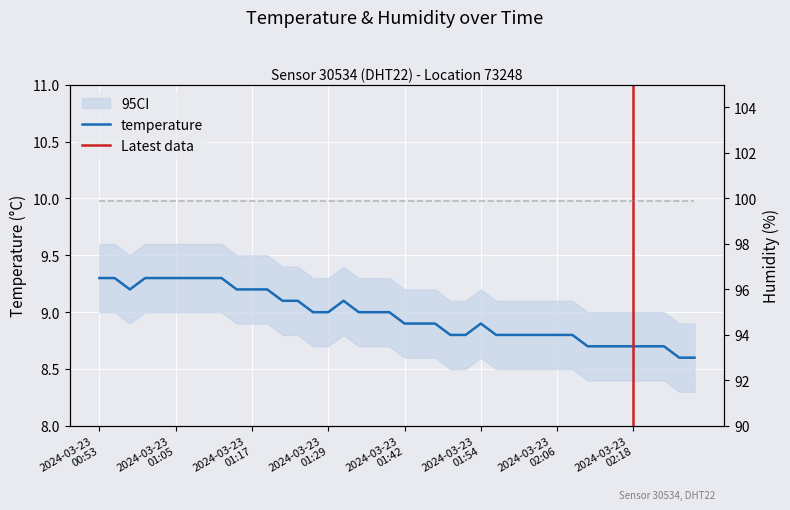

List the labels in order of value, largest first.

2024-03-23T00:53, 2024-03-23T00:55, 2024-03-23T01:00, 2024-03-23T01:03, 2024-03-23T01:05, 2024-03-23T01:08, 2024-03-23T01:10, 2024-03-23T01:12, 2024-03-23T00:58, 2024-03-23T01:15, 2024-03-23T01:17, 2024-03-23T01:20, 2024-03-23T01:22, 2024-03-23T01:25, 2024-03-23T01:32, 2024-03-23T01:27, 2024-03-23T01:29, 2024-03-23T01:34, 2024-03-23T01:37, 2024-03-23T01:39, 2024-03-23T01:42, 2024-03-23T01:44, 2024-03-23T01:46, 2024-03-23T01:54, 2024-03-23T01:49, 2024-03-23T01:51, 2024-03-23T01:56, 2024-03-23T01:59, 2024-03-23T02:01, 2024-03-23T02:04, 2024-03-23T02:06, 2024-03-23T02:08, 2024-03-23T02:11, 2024-03-23T02:13, 2024-03-23T02:16, 2024-03-23T02:18, 2024-03-23T02:21, 2024-03-23T02:23, 2024-03-23T02:25, 2024-03-23T02:28